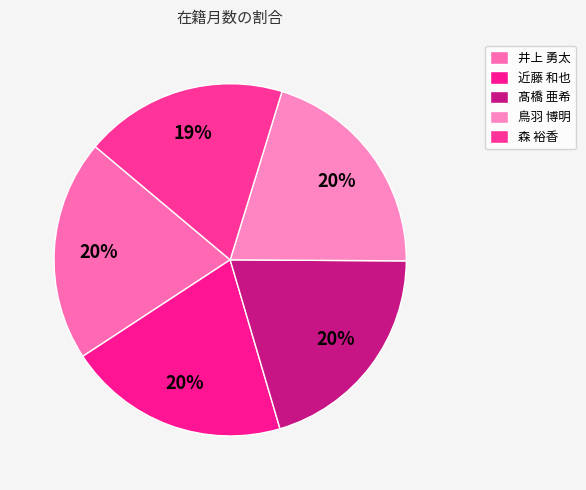

How many segments does this pie chart have?

5